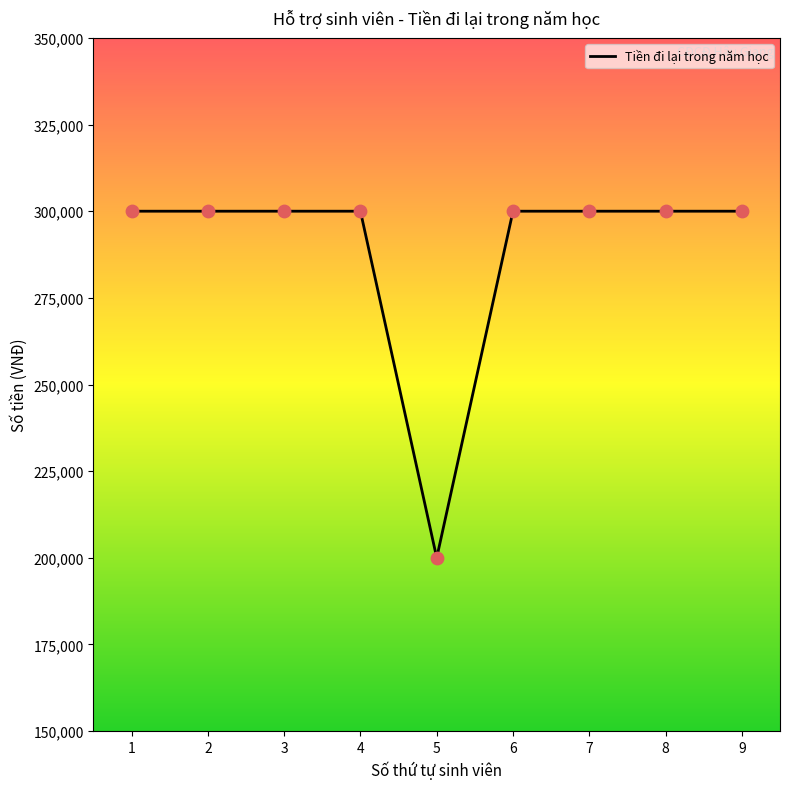

Approximately how many times larger is the value at 1 compared to 9?

1.0